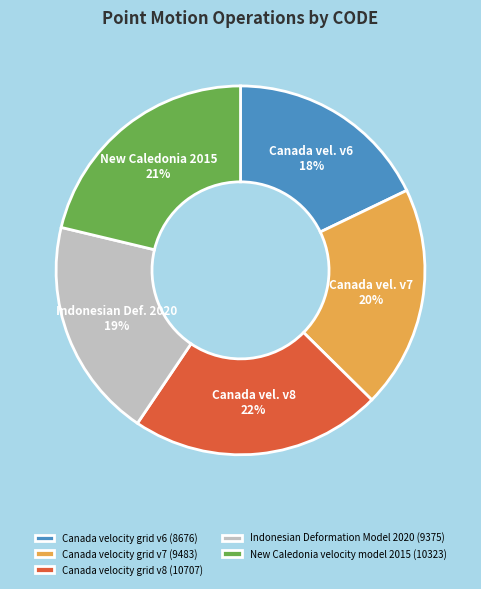

What is the smallest slice in the pie chart?

Canada velocity grid v6